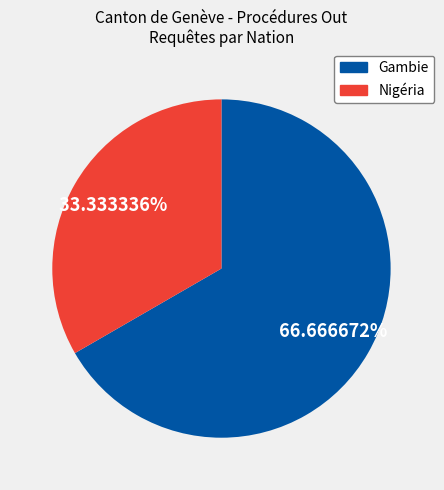

Does any single category account for the majority?

Yes